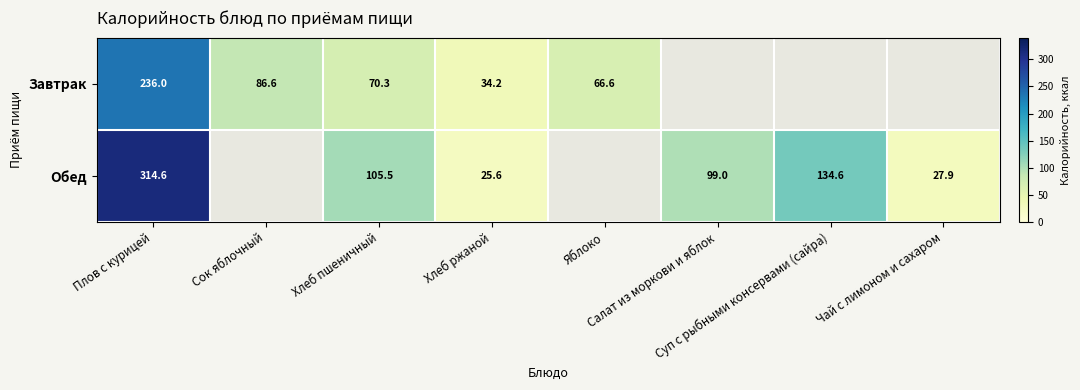

How many values in the Обед series exceed 314?

1